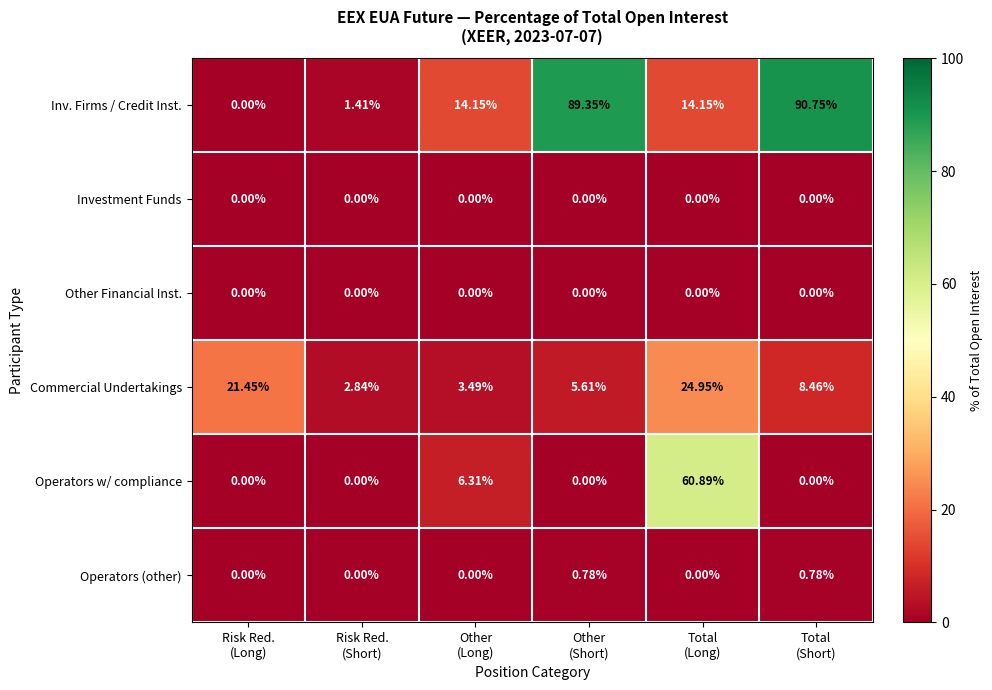

Which series has the largest total across all categories?

Inv. Firms / Credit Inst.